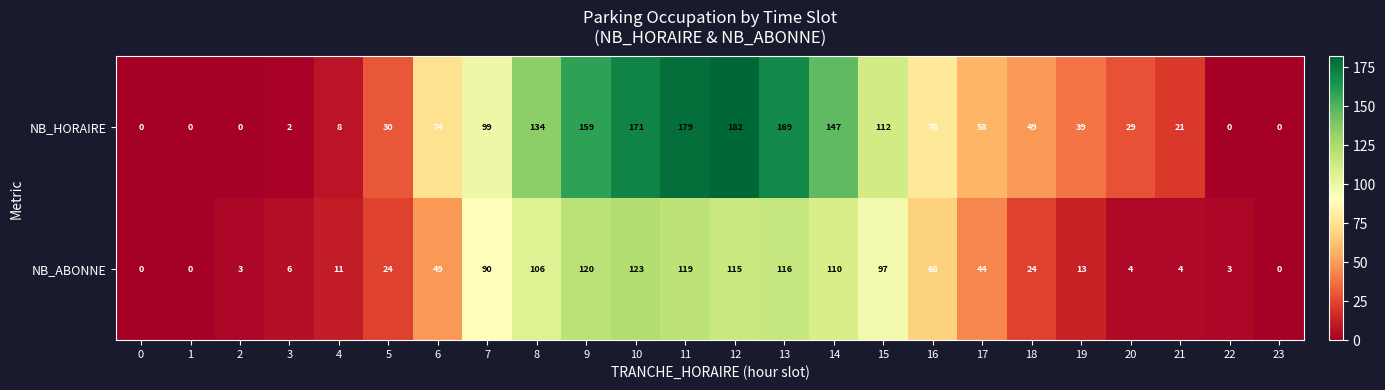

Which series changed the most between 7 and 17?

NB_ABONNE